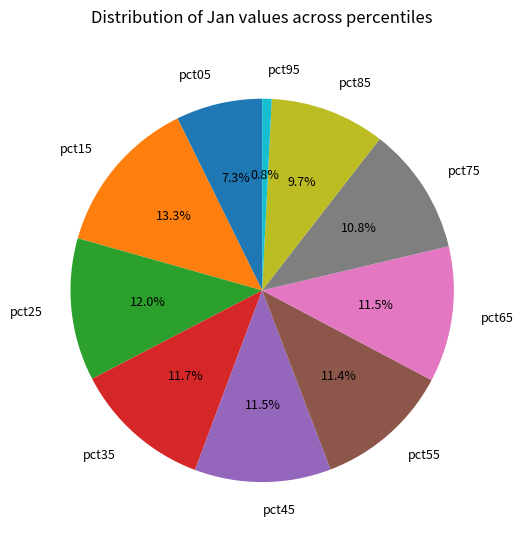

To the nearest percent, what percentage of the pie is pct15?

13%